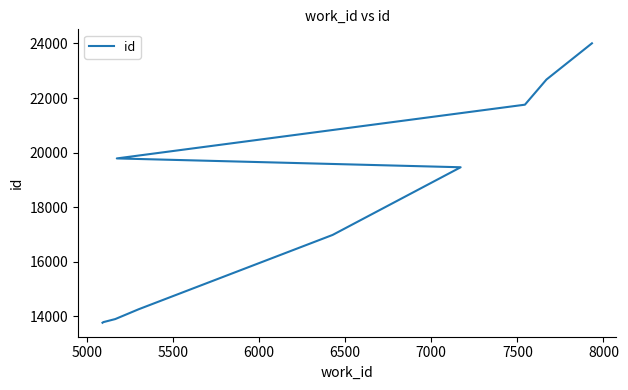

Reading left to right, extract all data points from this chart.

13762	13785	13897	14257	16982	19462	19786	21756	22678	24006